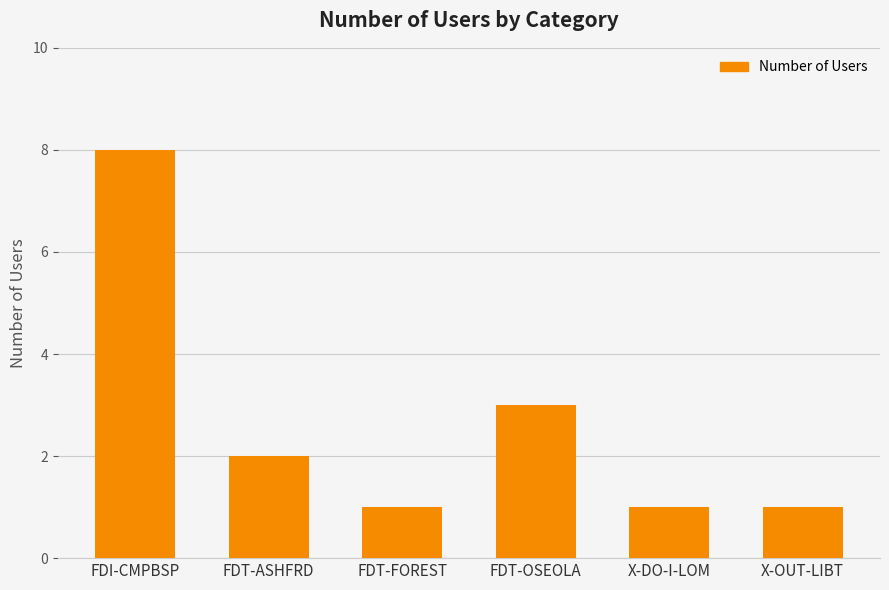

What is the value of the 3rd bar from the left?

1